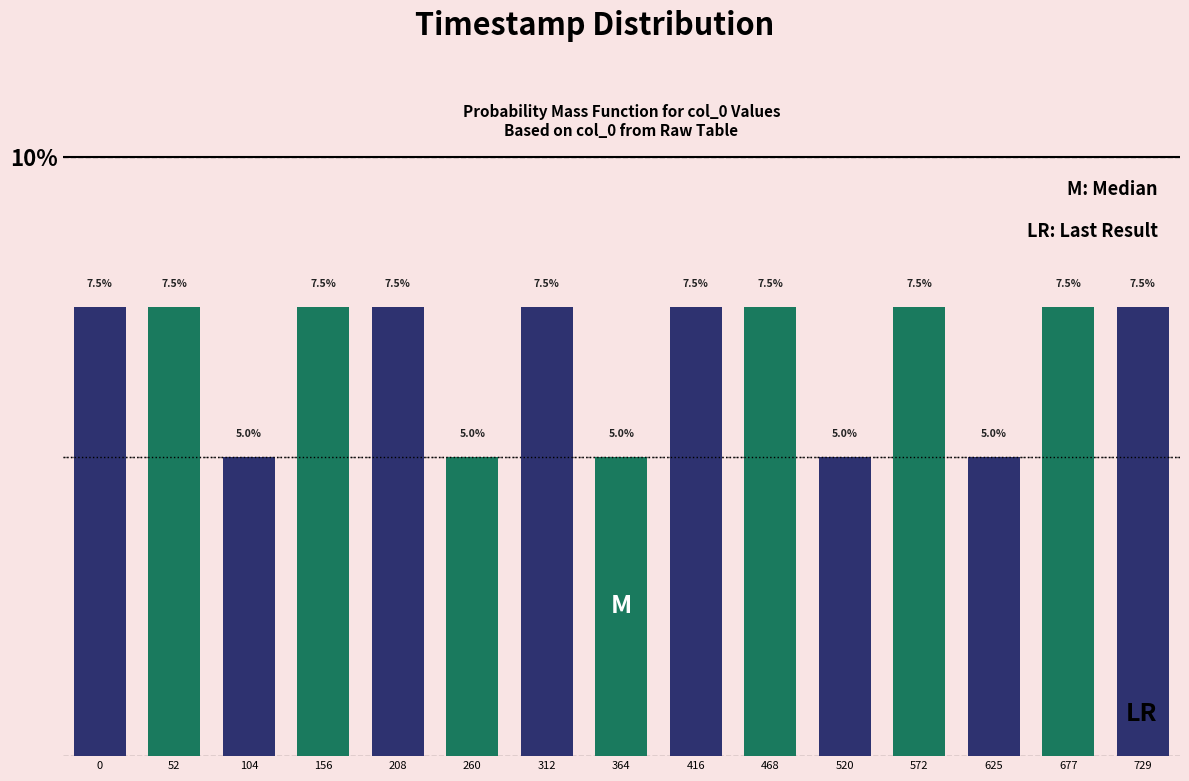

Reading left to right, transcribe all the data shown in this chart.

7.5	7.5	5.0	7.5	7.5	5.0	7.5	5.0	7.5	7.5	5.0	7.5	5.0	7.5	7.5